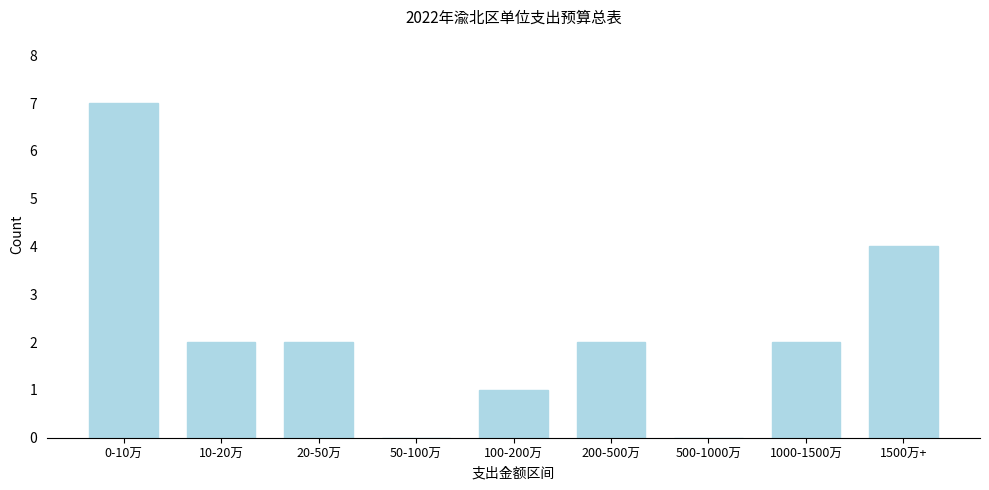

Reading left to right, list all the values displayed in this chart.

0-10万=7	10-20万=2	20-50万=2	50-100万=0	100-200万=1	200-500万=2	500-1000万=0	1000-1500万=2	1500万+=4